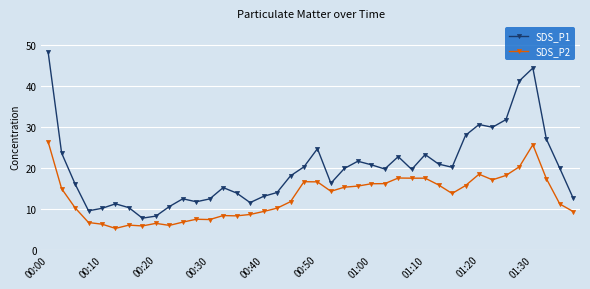

True or false: SDS_P1 and SDS_P2 intersect in this chart.

False